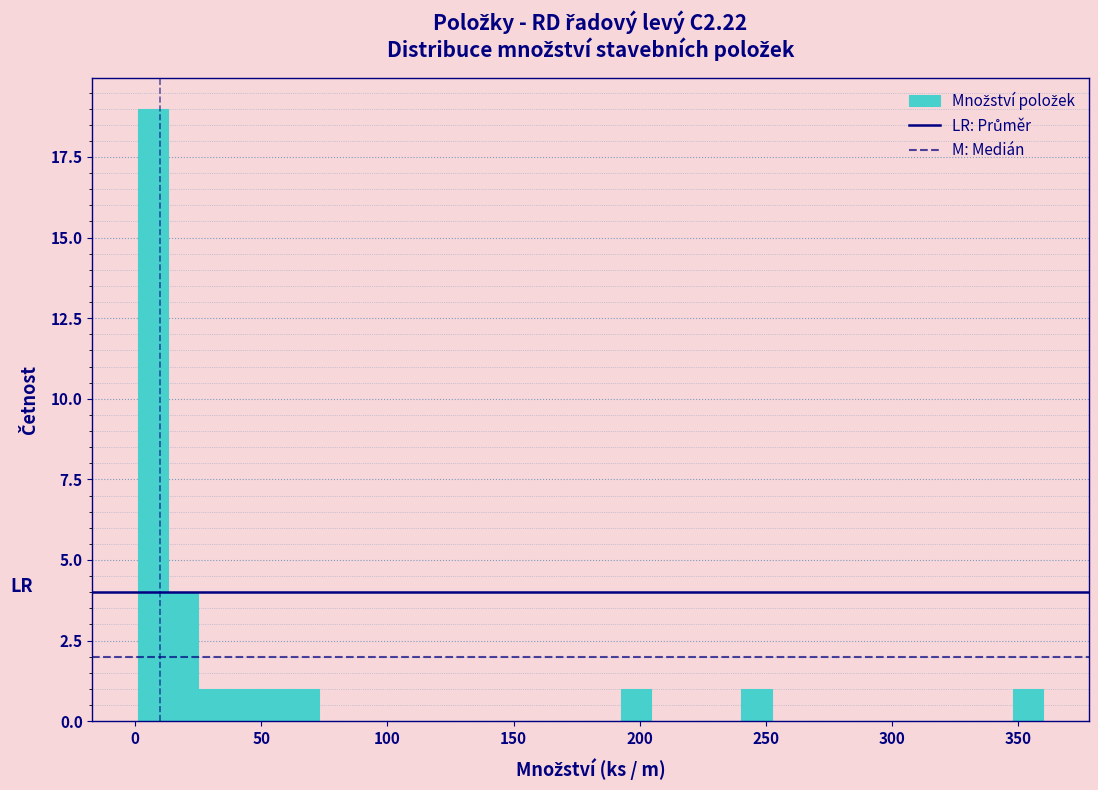

Around what value on the x-axis is the tallest bar? Give the approximate position of its centre, as read against the axis.

5